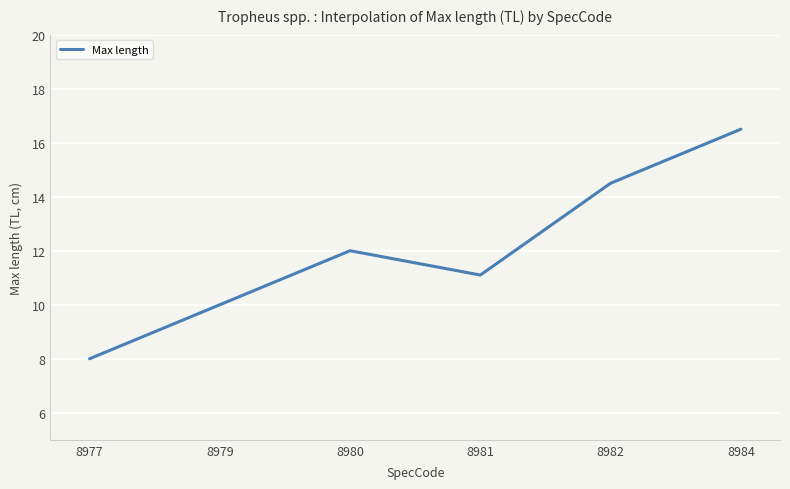

What is the difference between the maximum and minimum values?

8.5